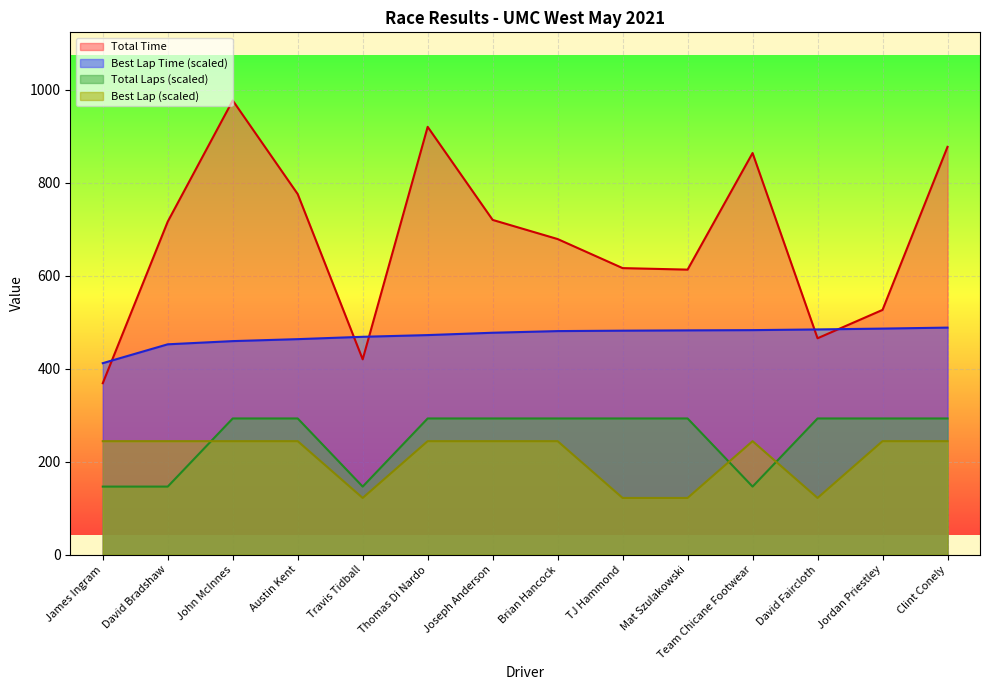

Is it true that Total Laps equals 293.2 at John McInnes?

True